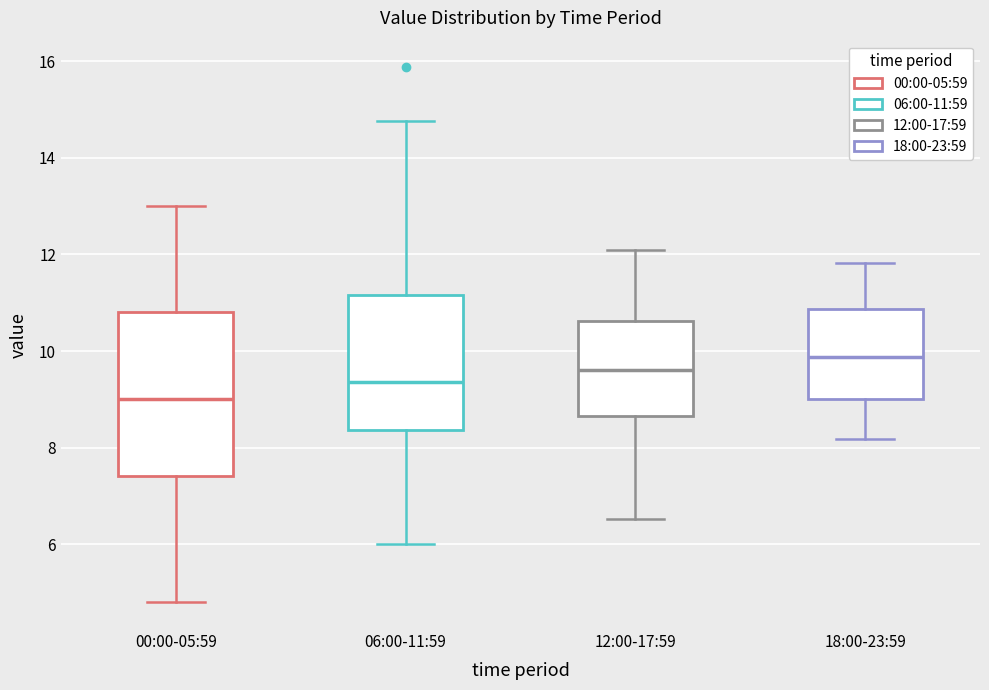

Reading left to right, read every box against the y-axis: the position of its median line, the range the box covers, and the ends of its whiskers. The values are not printed on the chart, so give them approximately, as read against the axis.

00:00-05:59: median 9.0, box 7.4 to 10.8, whiskers 4.8 to 13.0
06:00-11:59: median 9.4, box 8.4 to 11.2, whiskers 6.0 to 14.8
12:00-17:59: median 9.6, box 8.6 to 10.6, whiskers 6.6 to 12.2
18:00-23:59: median 9.8, box 9.0 to 10.8, whiskers 8.2 to 11.8